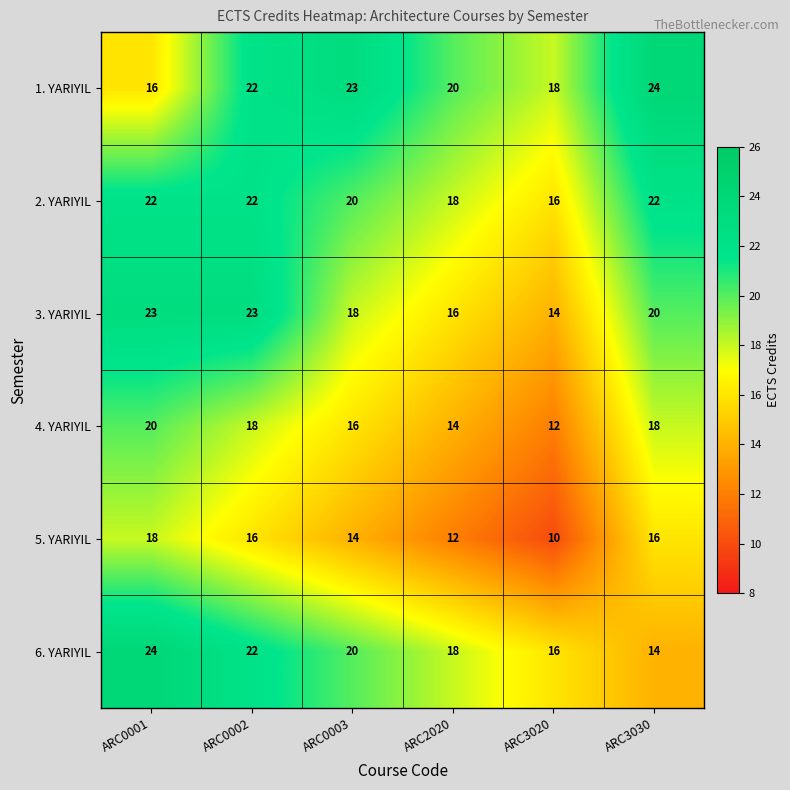

Which category has the lowest value across all series?

ARC3020